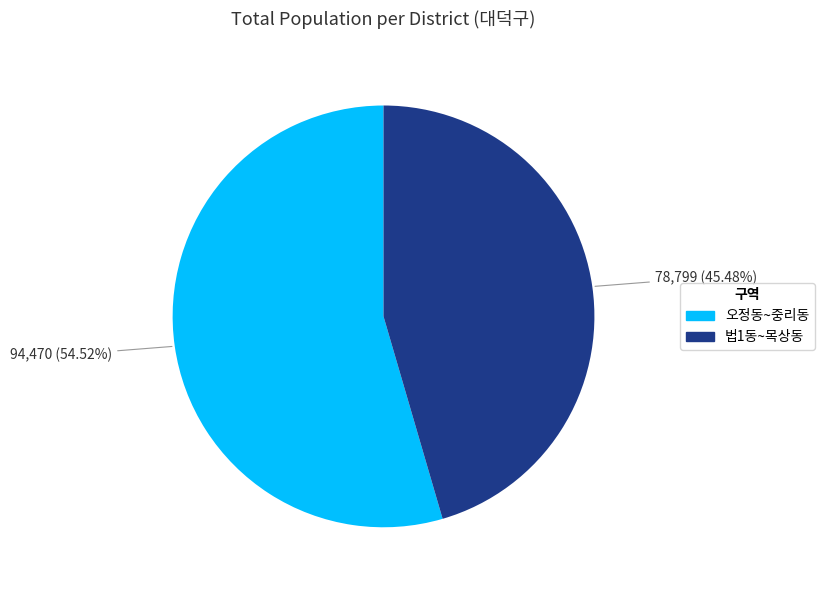

To the nearest percent, what is the difference between the largest and smallest slice percentages?

9%